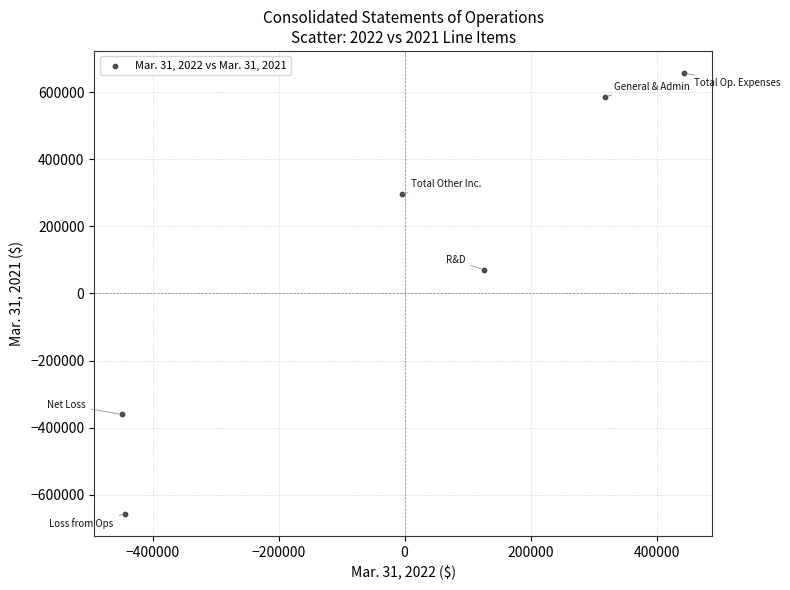

What Y value in the scatter plot is closest to 0?

70637